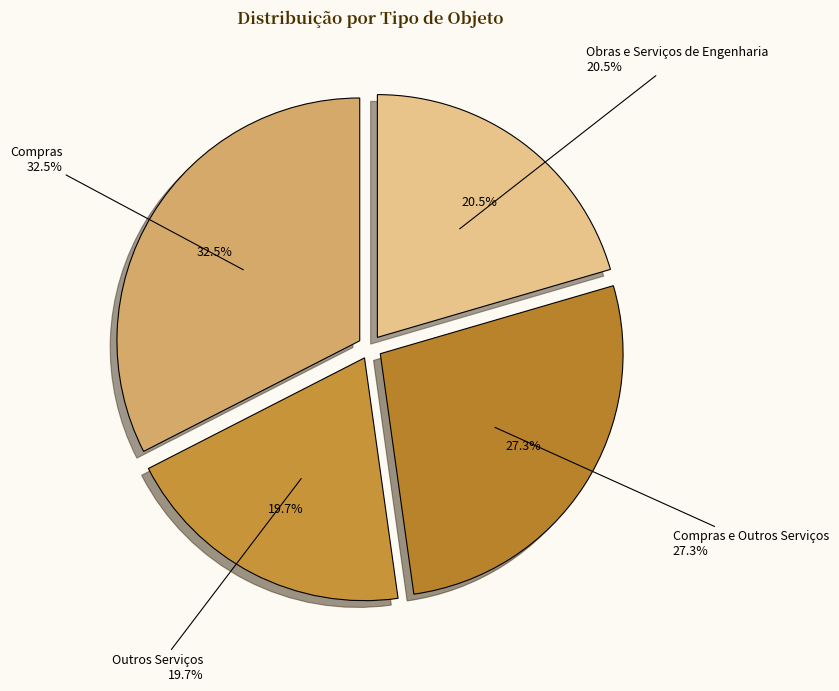

What percentage do Compras and Outros Serviços together represent?

52.2%